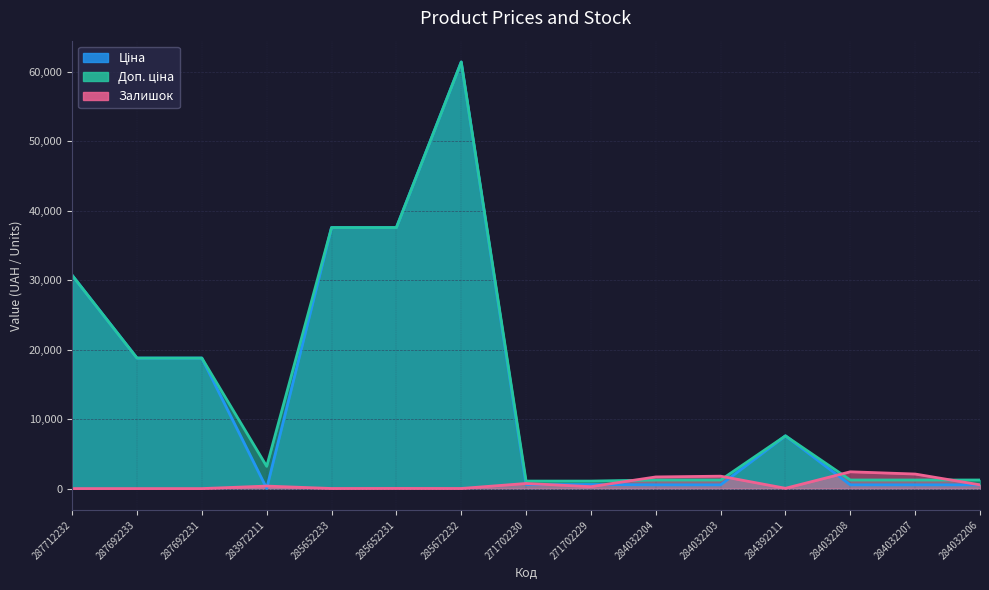

What position from the left is 284392211?

12